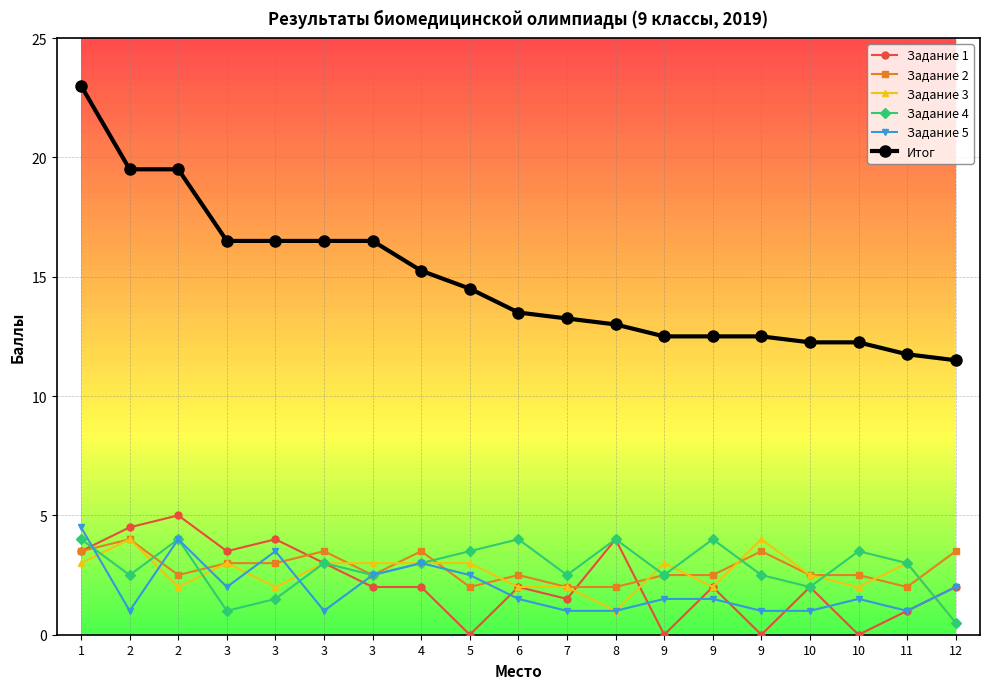

What are all the series names shown in the legend?

Задание 1, Задание 2, Задание 3, Задание 4, Задание 5, Итог